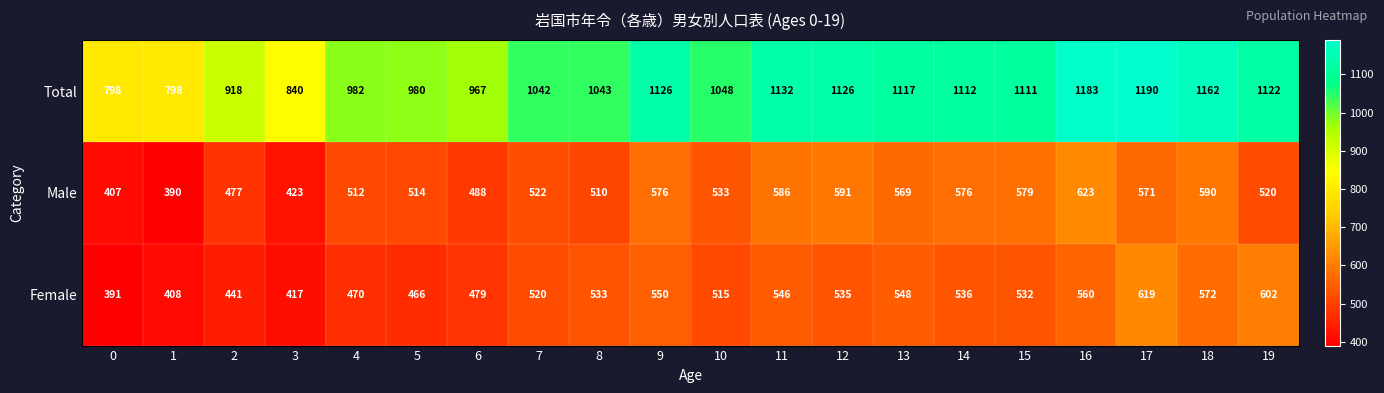

Rank the series by their maximum value, from highest to lowest.

Total, Male, Female